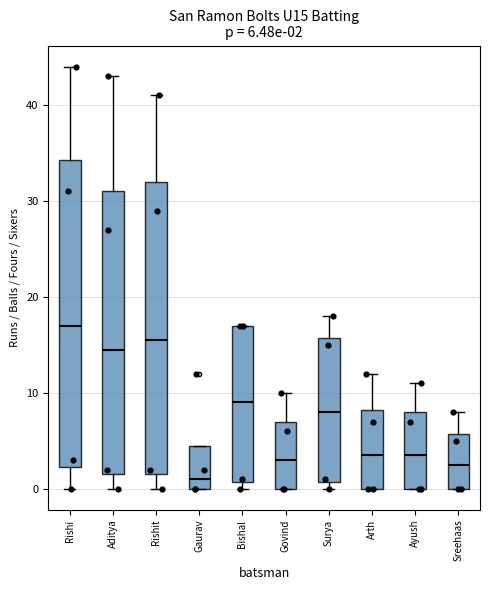

Which box's median line is the highest?

Rishi